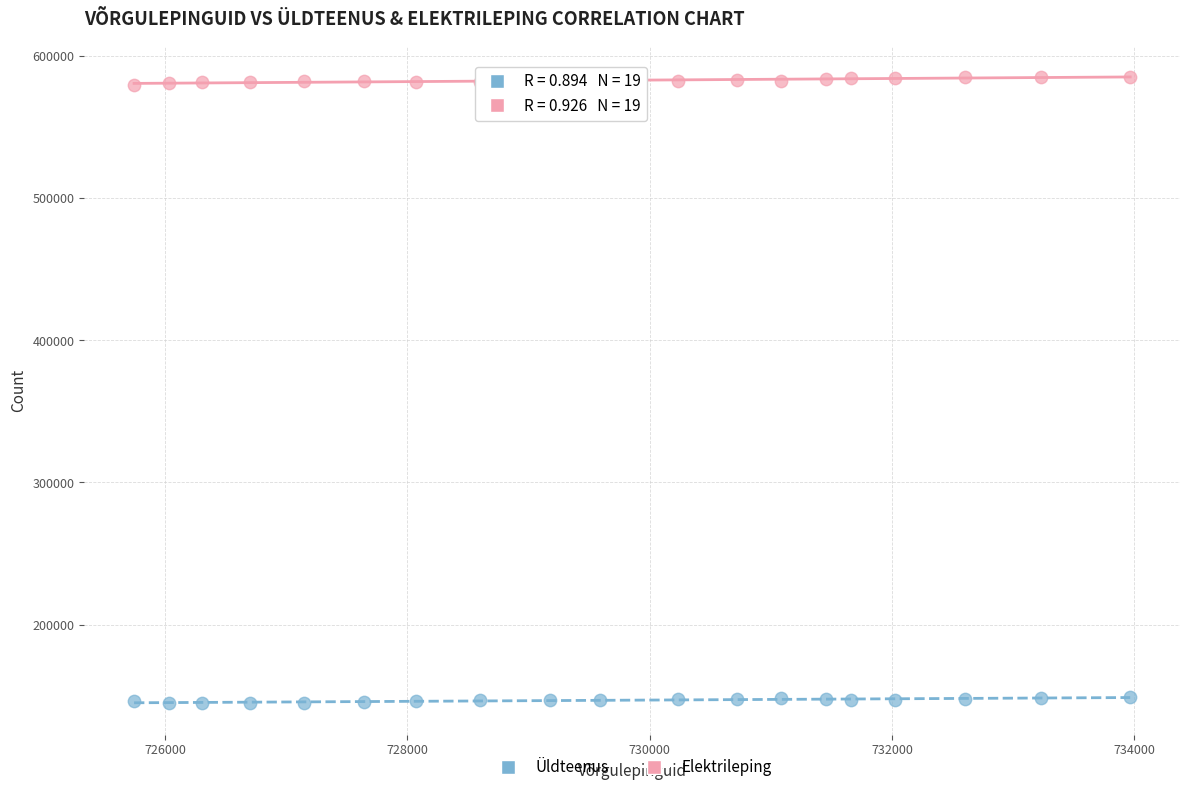

Across all data points, what is the range of Y values (max minus min)?

440459